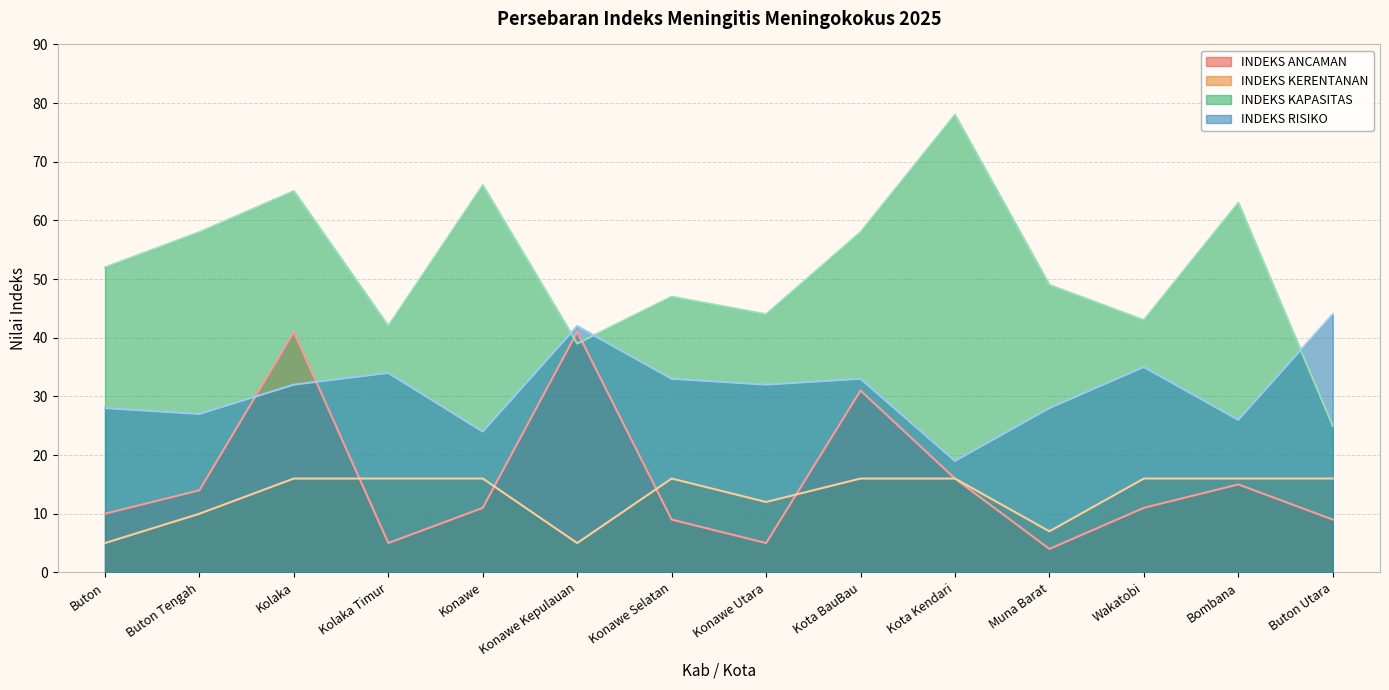

Where do INDEKS ANCAMAN and INDEKS RISIKO first cross each other?

Buton Tengah and Kolaka